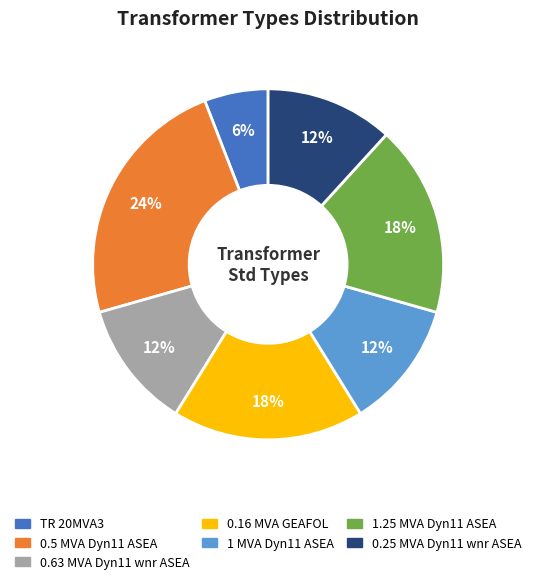

Is there any slice that represents more than half of the pie?

No